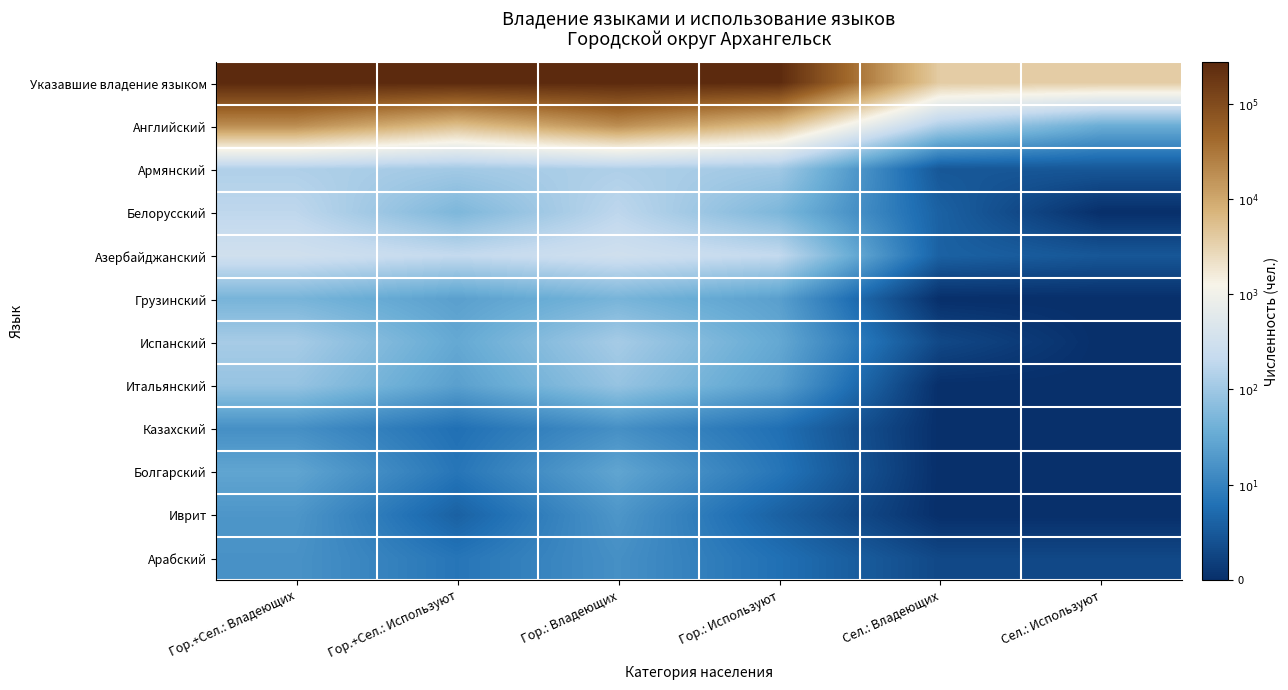

Reading left to right, transcribe all the data shown in this chart.

Указавшие владение языком: Гор.+Сел.: Владеющих=5.4	Гор.+Сел.: Используют=5.4	Гор.: Владеющих=5.4	Гор.: Используют=5.4	Сел.: Владеющих=3.6	Сел.: Используют=3.6
Английский: Гор.+Сел.: Владеющих=4.3	Гор.+Сел.: Используют=3.7	Гор.: Владеющих=4.3	Гор.: Используют=3.7	Сел.: Владеющих=2.1	Сел.: Используют=1.6
Армянский: Гор.+Сел.: Владеющих=2.1	Гор.+Сел.: Используют=2.0	Гор.: Владеющих=2.1	Гор.: Используют=2.0	Сел.: Владеющих=0.5	Сел.: Используют=0.5
Белорусский: Гор.+Сел.: Владеющих=2.3	Гор.+Сел.: Используют=1.7	Гор.: Владеющих=2.3	Гор.: Используют=1.7	Сел.: Владеющих=0.6	Сел.: Используют=0.0
Азербайджанский: Гор.+Сел.: Владеющих=2.5	Гор.+Сел.: Используют=2.3	Гор.: Владеющих=2.5	Гор.: Используют=2.3	Сел.: Владеющих=0.6	Сел.: Используют=0.5
Грузинский: Гор.+Сел.: Владеющих=1.7	Гор.+Сел.: Используют=1.4	Гор.: Владеющих=1.7	Гор.: Используют=1.4	Сел.: Владеющих=0.0	Сел.: Используют=0.0
Испанский: Гор.+Сел.: Владеющих=2.1	Гор.+Сел.: Используют=1.5	Гор.: Владеющих=2.1	Гор.: Используют=1.5	Сел.: Владеющих=0.3	Сел.: Используют=0.0
Итальянский: Гор.+Сел.: Владеющих=1.9	Гор.+Сел.: Используют=1.4	Гор.: Владеющих=1.9	Гор.: Используют=1.4	Сел.: Владеющих=0.0	Сел.: Используют=0.0
Казахский: Гор.+Сел.: Владеющих=1.2	Гор.+Сел.: Используют=0.8	Гор.: Владеющих=1.2	Гор.: Используют=0.8	Сел.: Владеющих=0.0	Сел.: Используют=0.0
Болгарский: Гор.+Сел.: Владеющих=1.4	Гор.+Сел.: Используют=0.8	Гор.: Владеющих=1.4	Гор.: Используют=0.8	Сел.: Владеющих=0.0	Сел.: Используют=0.0
Иврит: Гор.+Сел.: Владеющих=1.3	Гор.+Сел.: Используют=0.6	Гор.: Владеющих=1.3	Гор.: Используют=0.6	Сел.: Владеющих=0.0	Сел.: Используют=0.0
Арабский: Гор.+Сел.: Владеющих=1.2	Гор.+Сел.: Используют=0.8	Гор.: Владеющих=1.2	Гор.: Используют=0.8	Сел.: Владеющих=0.3	Сел.: Используют=0.3